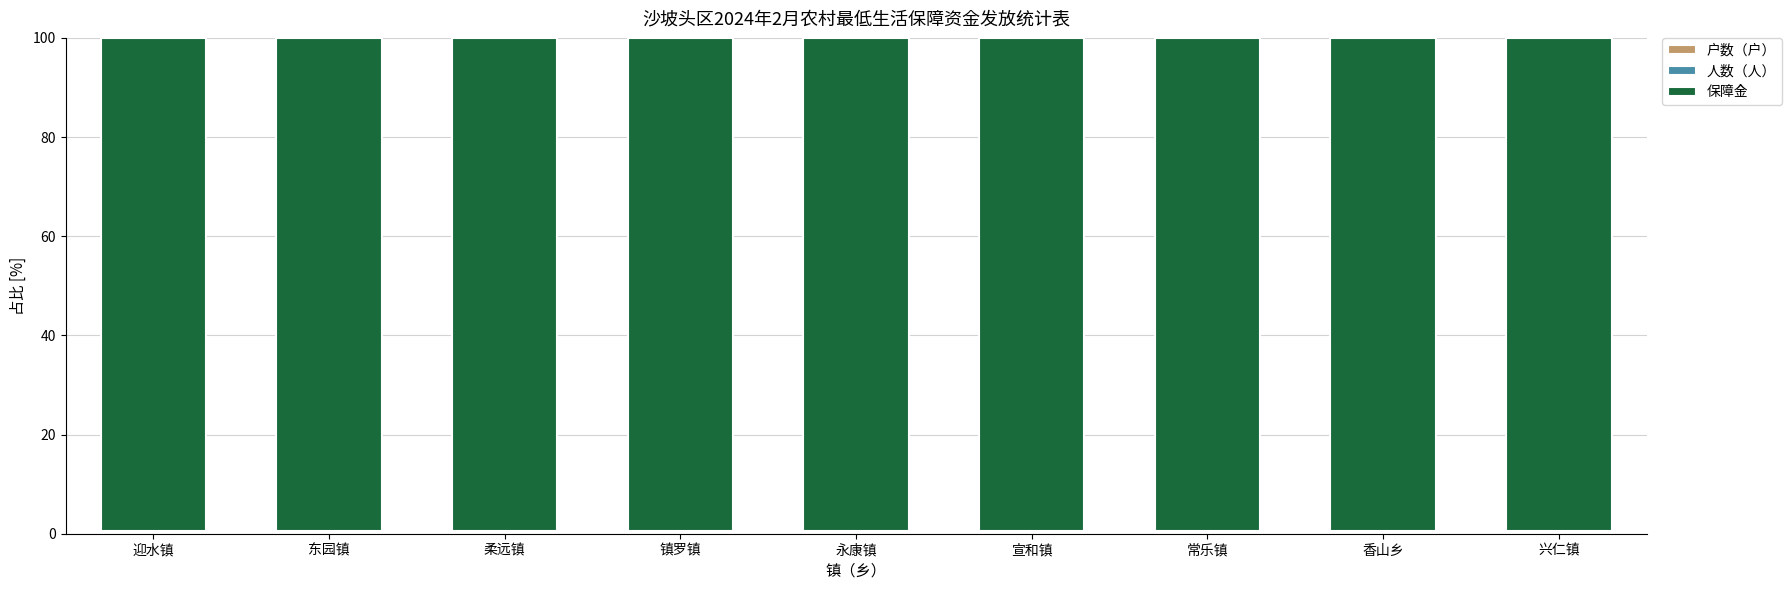

How many categories are shown in the chart?

9